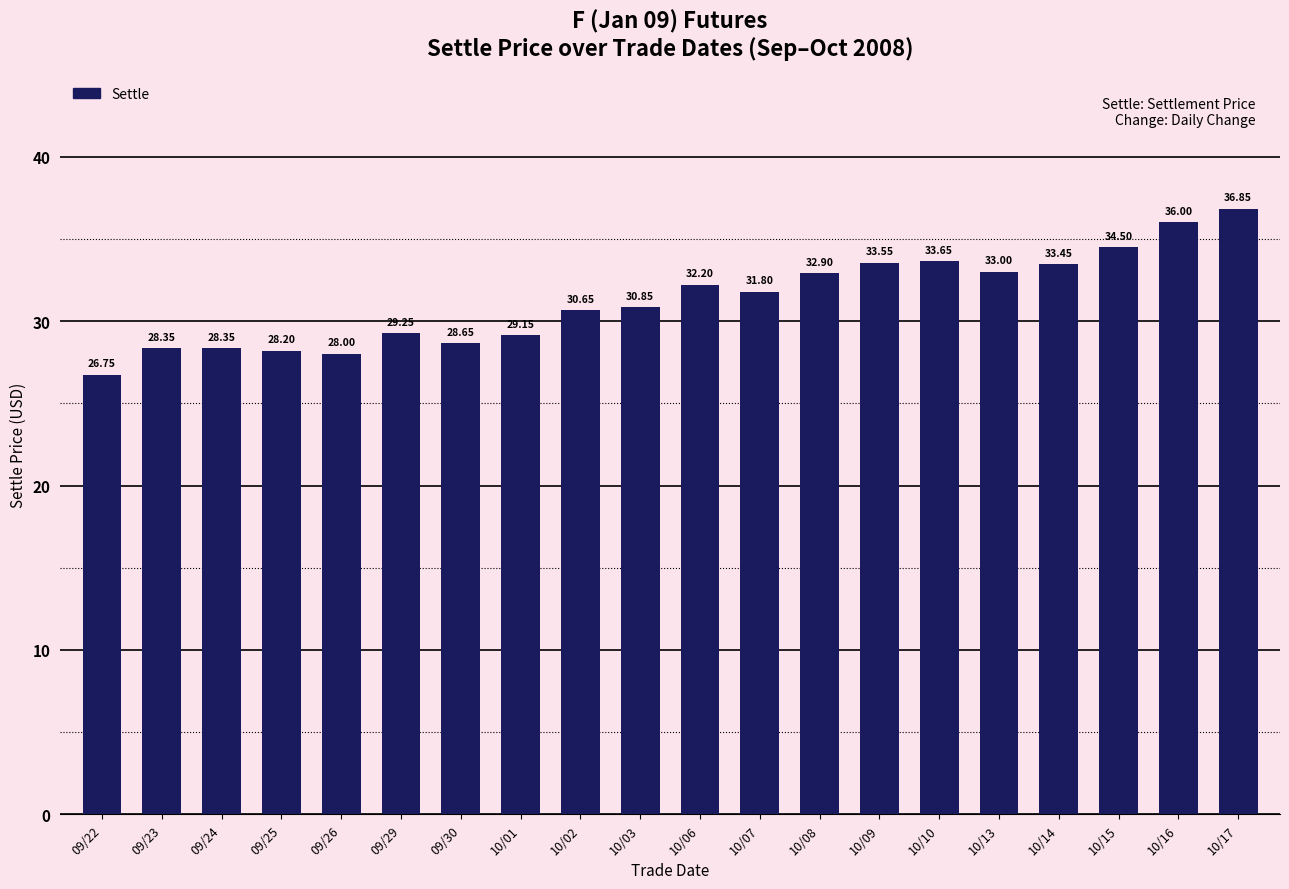

How many bars are there in total?

20